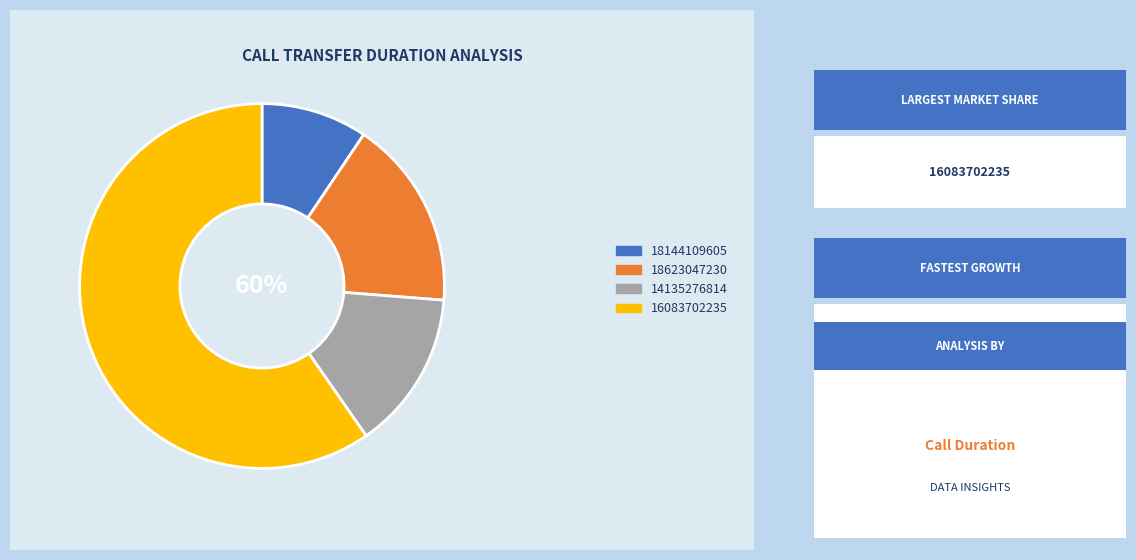

To the nearest percent, what is the difference between the largest and smallest slice percentages?

50%